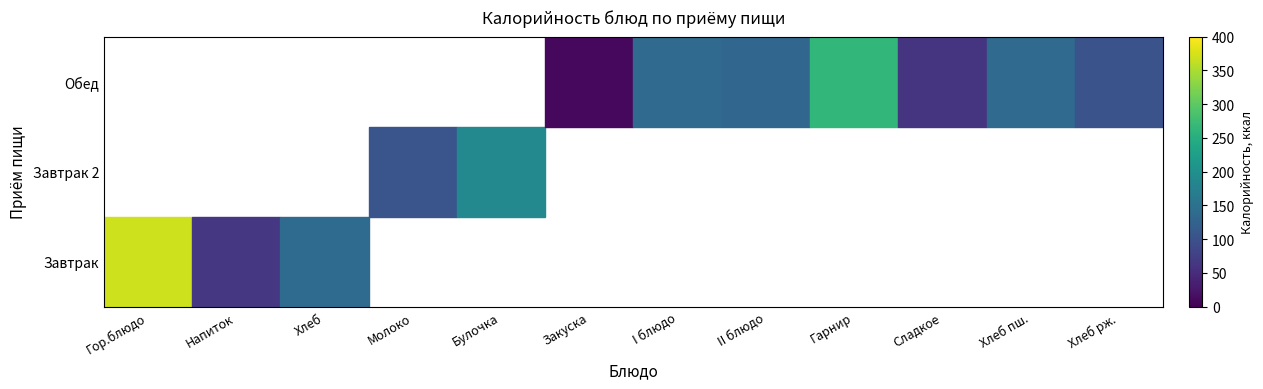

What is the minimum value shown in the chart?

8.0